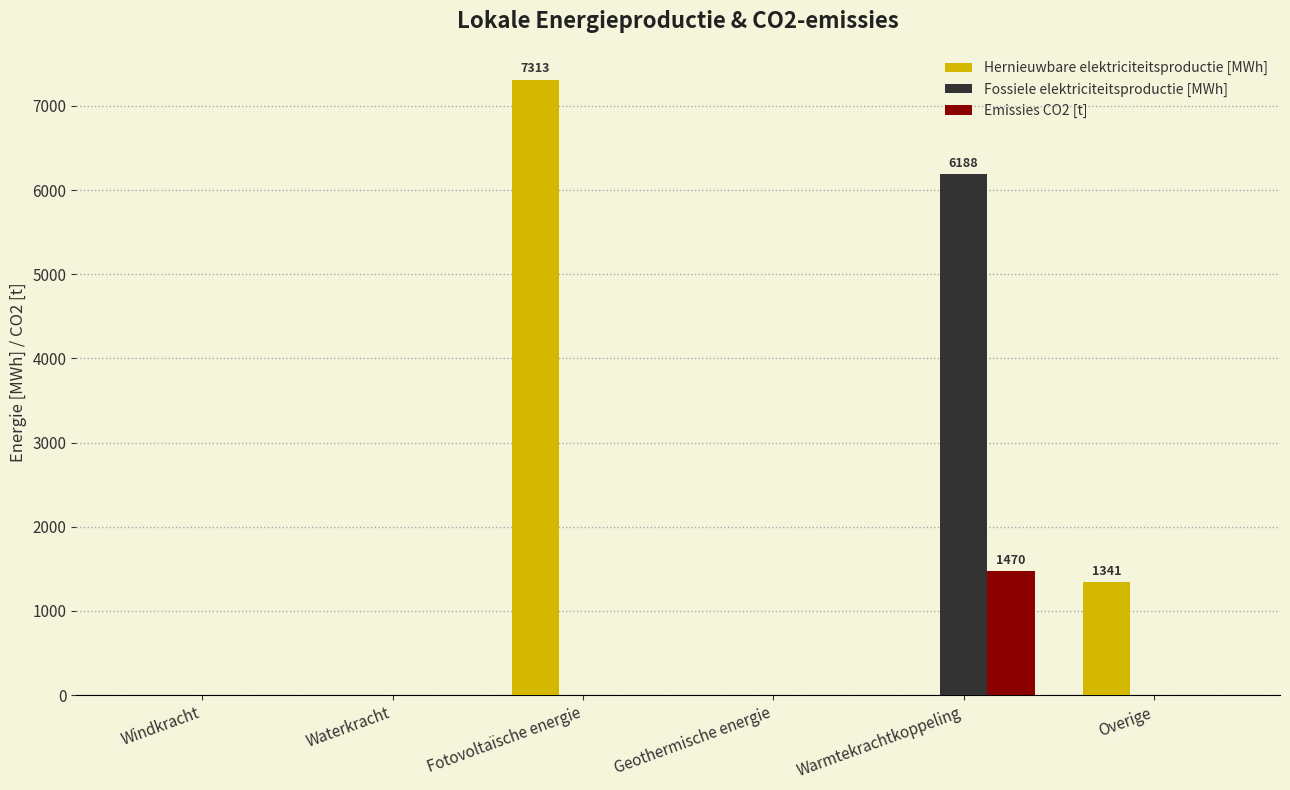

Which series has the largest total across all categories?

Hernieuwbare elektriciteitsproductie [MWh]